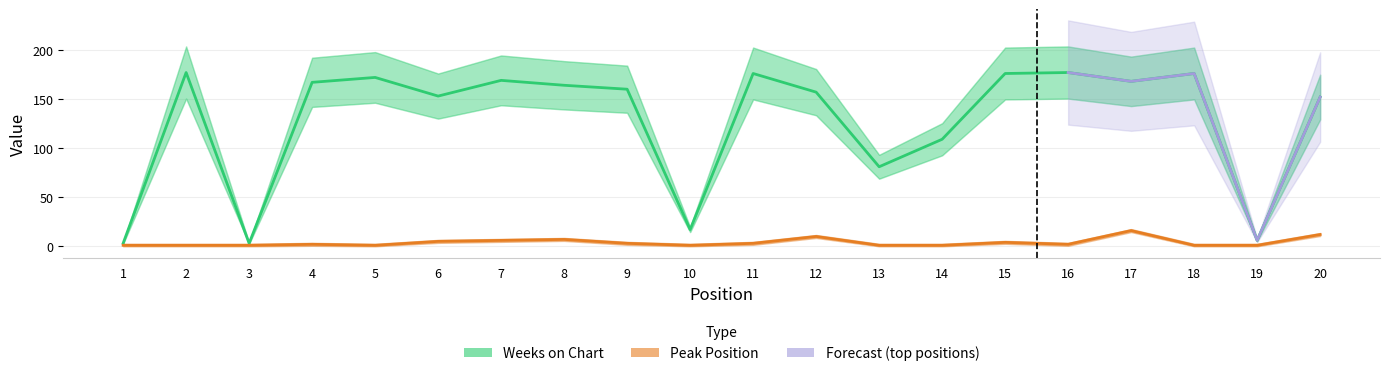

Reading left to right, extract all data points from this chart.

Weeks on Chart: 1=3	2=177	3=3	4=167	5=172	6=153	7=169	8=164	9=160	10=17	11=176	12=157	13=81	14=109	15=176	16=177	17=168	18=176	19=6	20=152
Peak Position: 1=1	2=1	3=1	4=2	5=1	6=5	7=6	8=7	9=3	10=1	11=3	12=10	13=1	14=1	15=4	16=2	17=16	18=1	19=1	20=12